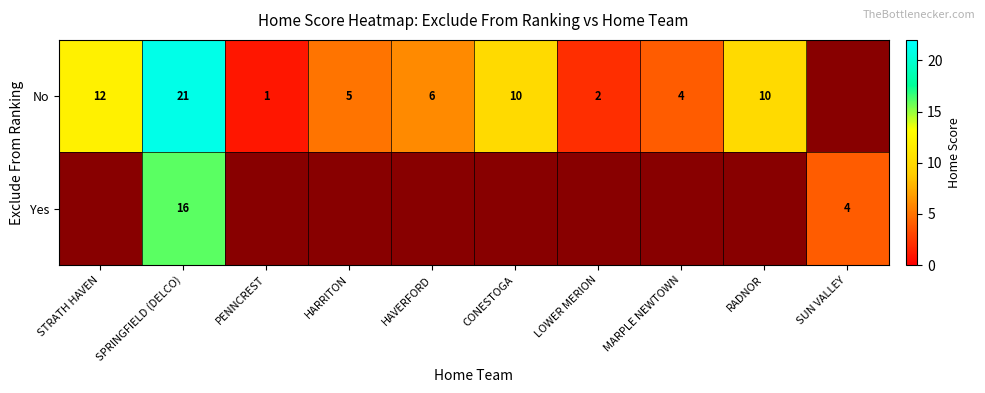

Is it true that Yes equals 16 at SPRINGFIELD (DELCO)?

True